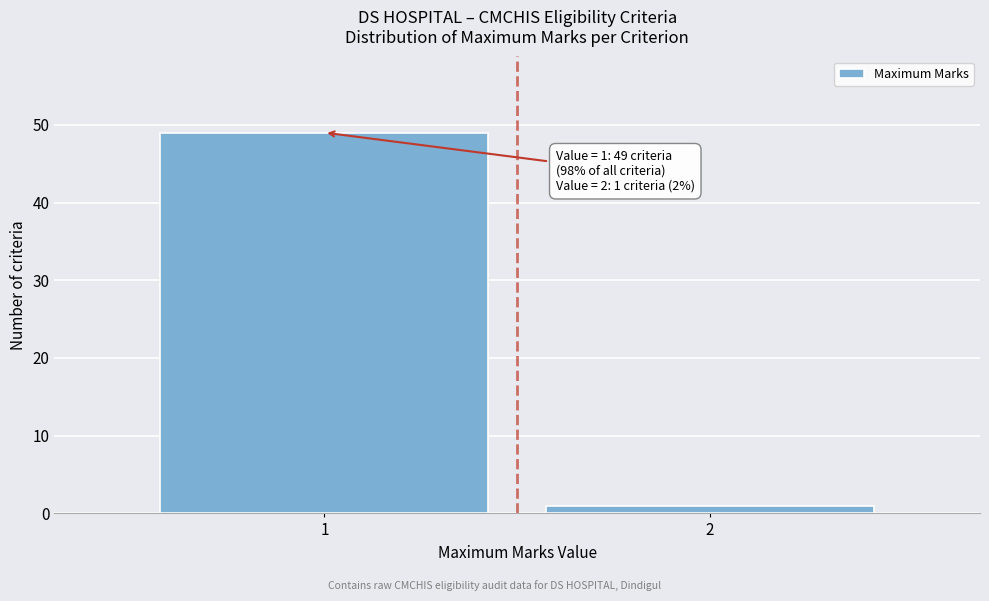

Reading right to left, transcribe all the data shown in this chart.

2=1	1=49